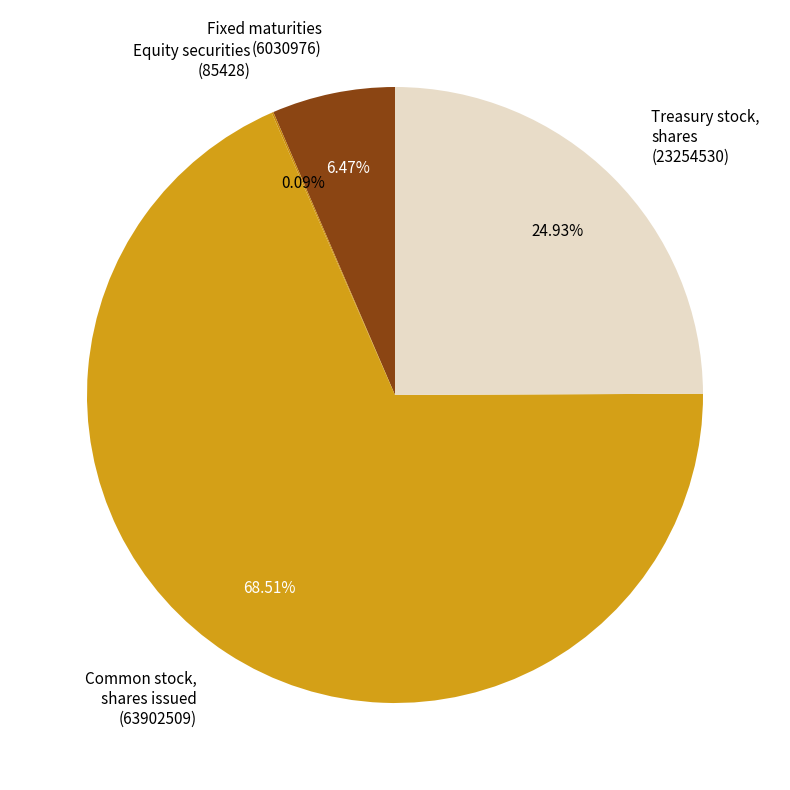

Between Common stock, shares issued (63902509) and Treasury stock, shares (23254530), which is larger?

Common stock, shares issued (63902509)